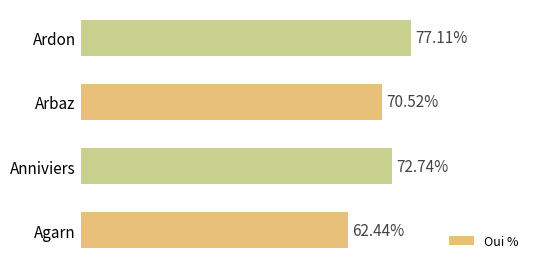

At which category does the chart reach its minimum across all series?

Agarn